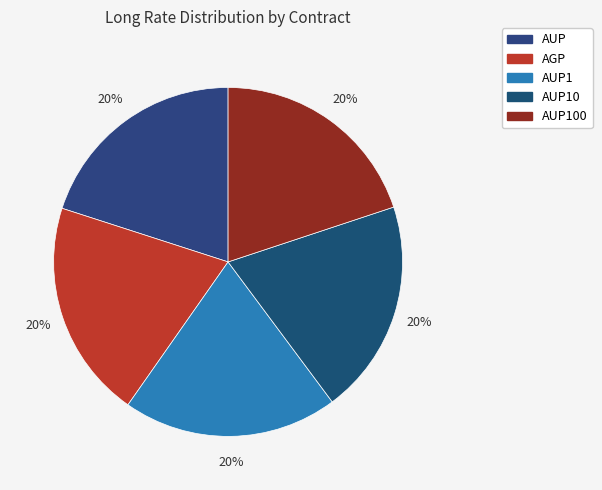

Does AUP100 represent more than half of the total?

No